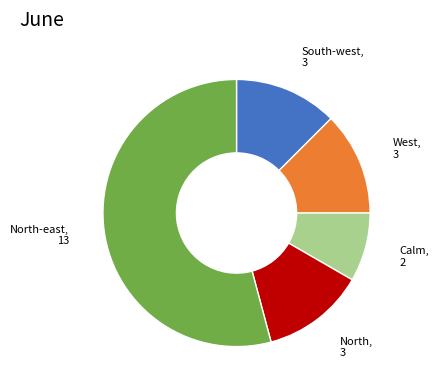

How many slices are in this pie chart?

5